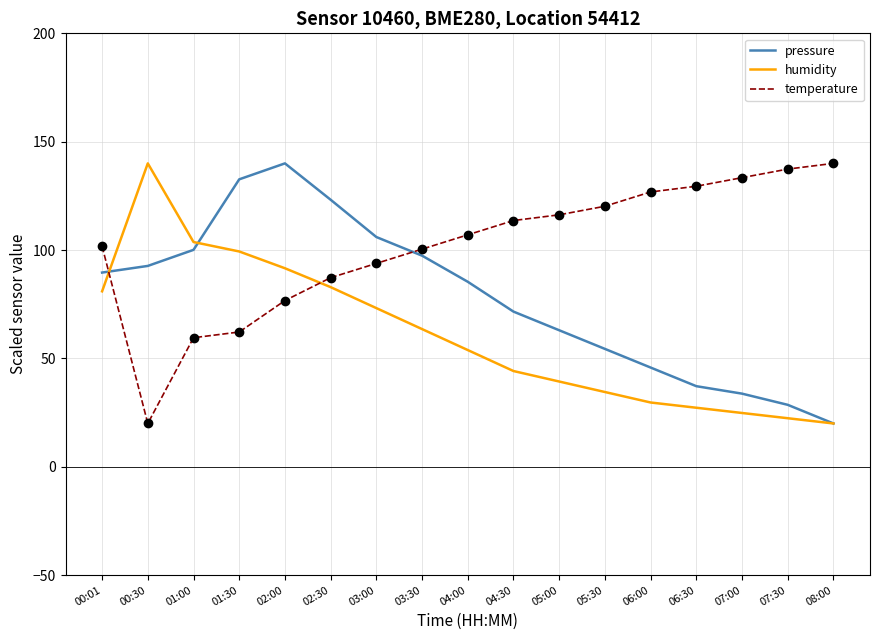

The value of pressure at 07:00 is 33.8. True or false?

True